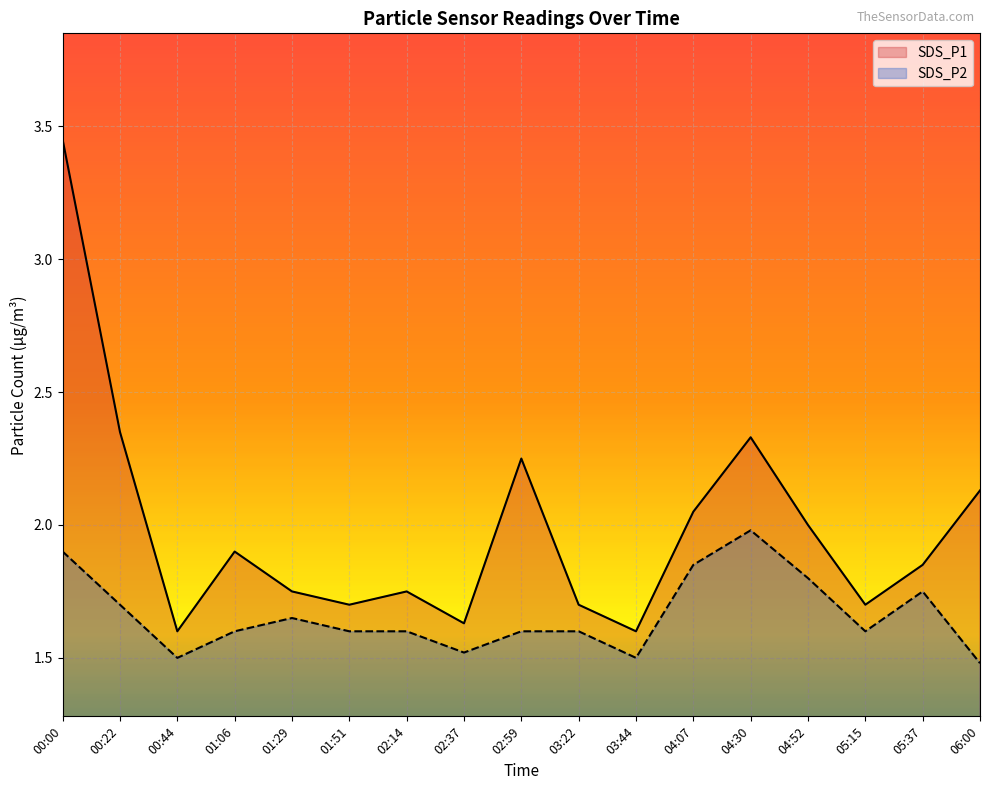

What is the label of the 3rd point from the right?

05:15